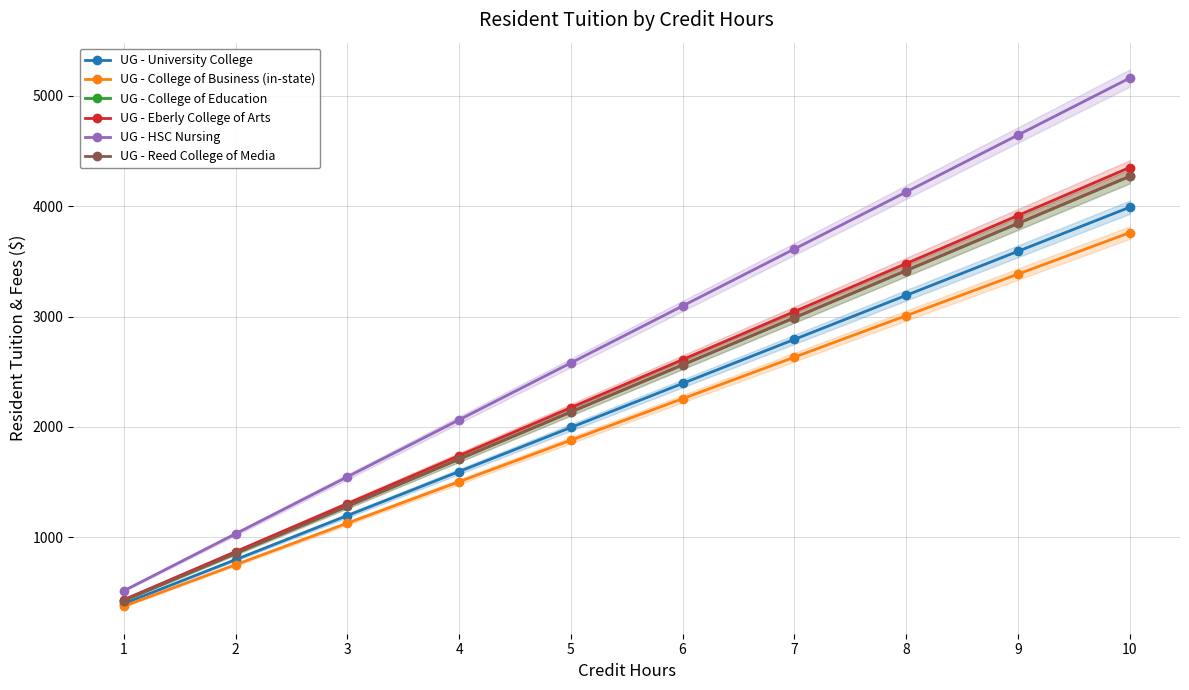

What is the total value across all series at 6?

15480